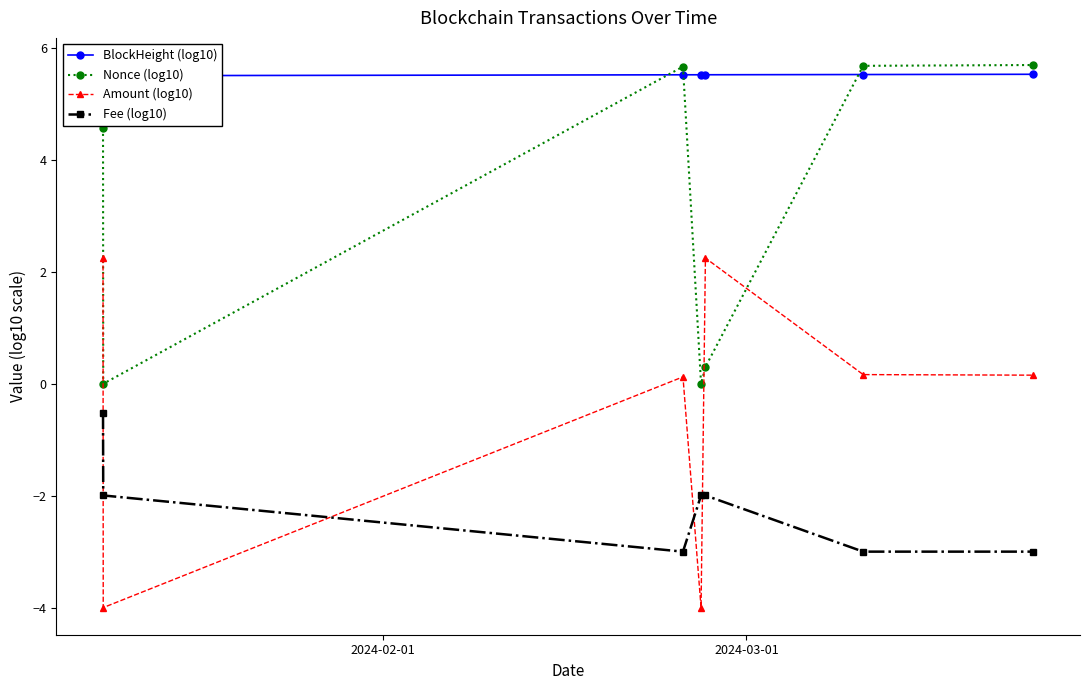

What is the value of the Fee (log10) point at the 4th from the left?

-2.0